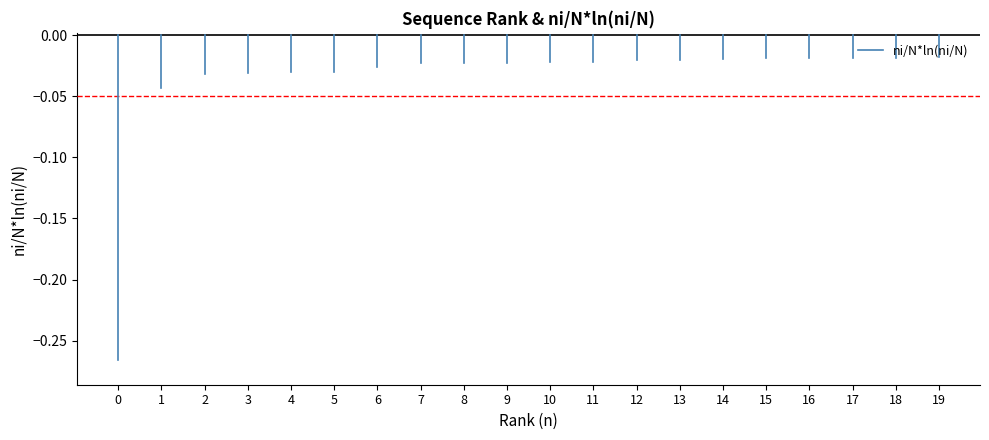

Does the chart have visible grid lines?

No